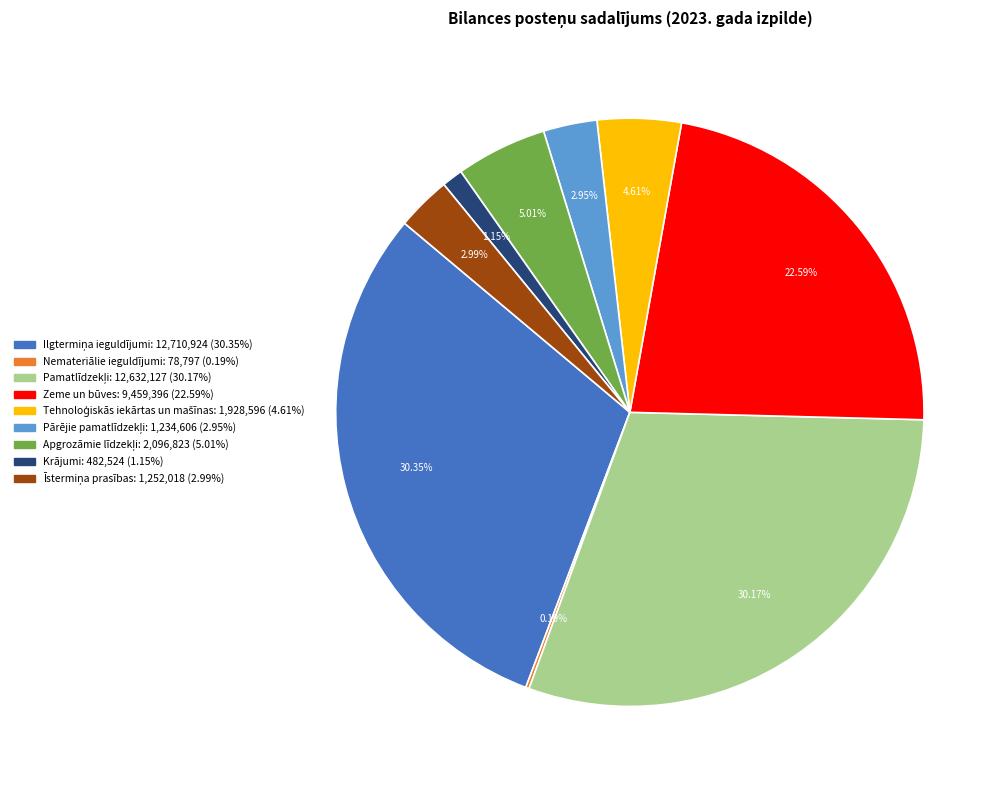

Is there a majority slice in this chart?

No